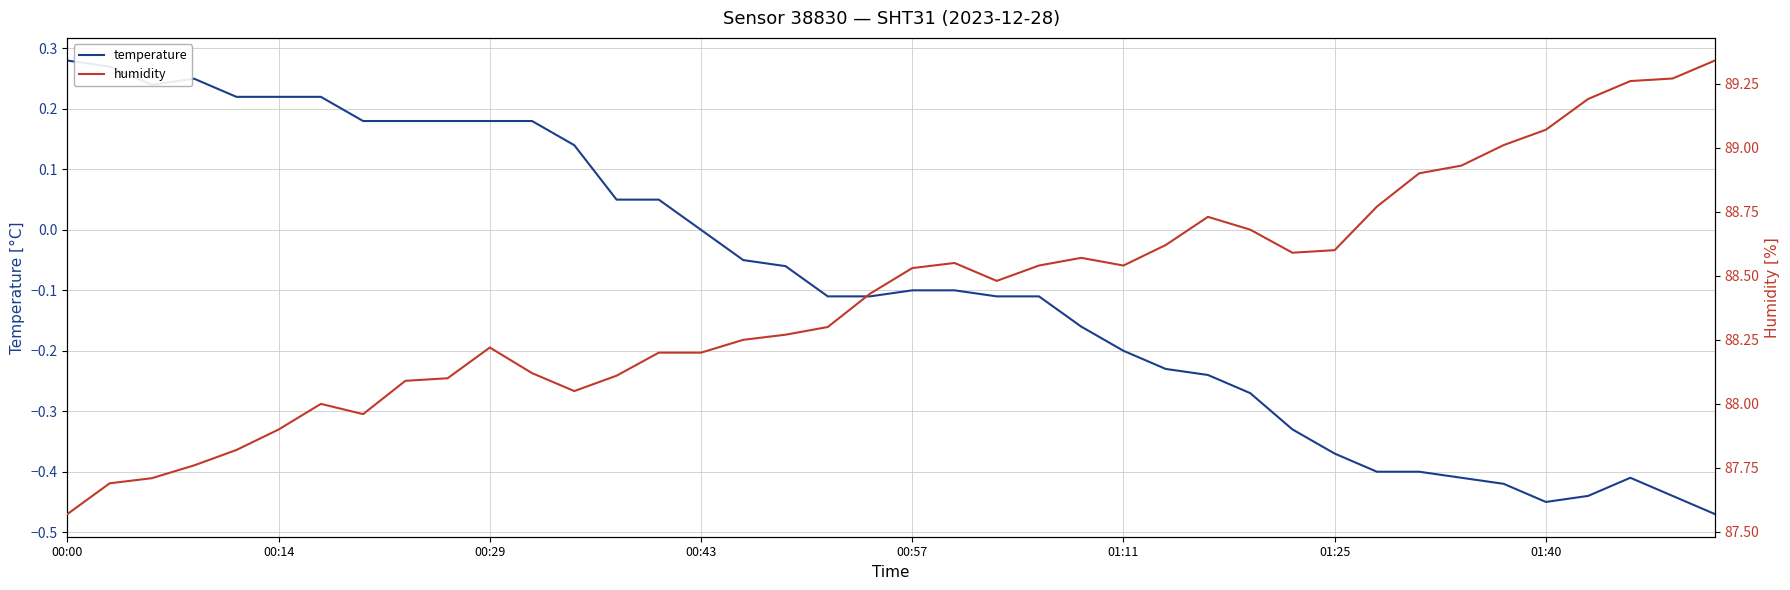

Rank the series by their maximum value, from lowest to highest.

temperature, humidity